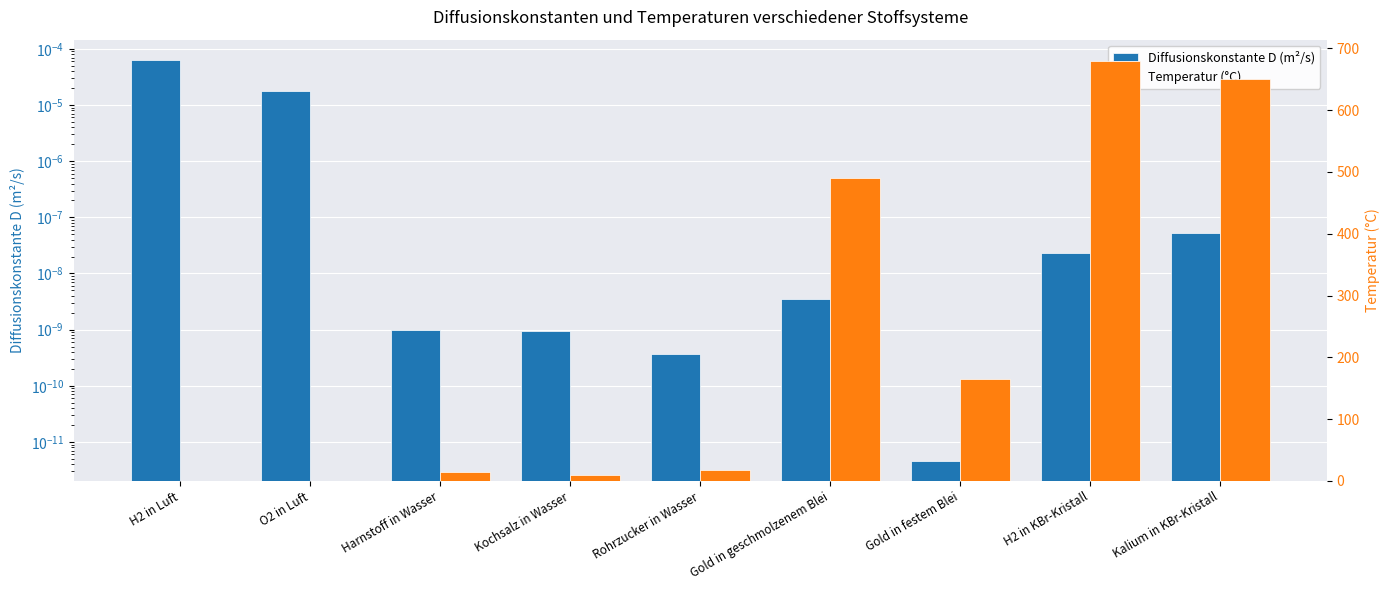

Rank the series by their maximum value, from lowest to highest.

Diffusionskonstante D (m²/s), Temperatur (°C)